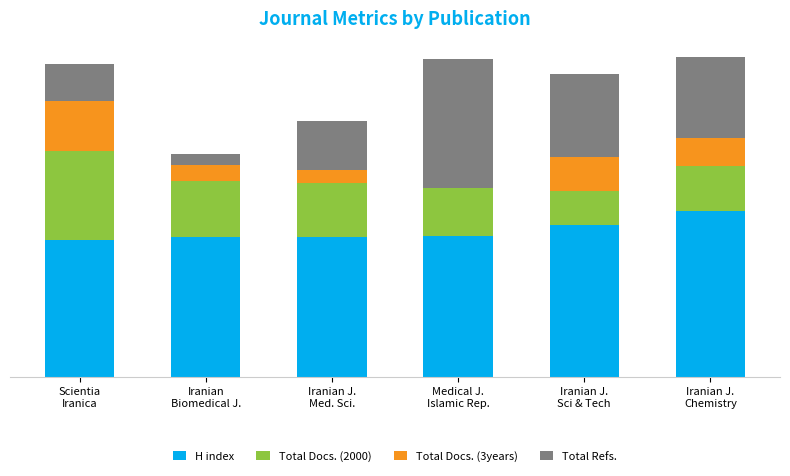

What is the label of the 6th bar from the right?

Scientia
Iranica